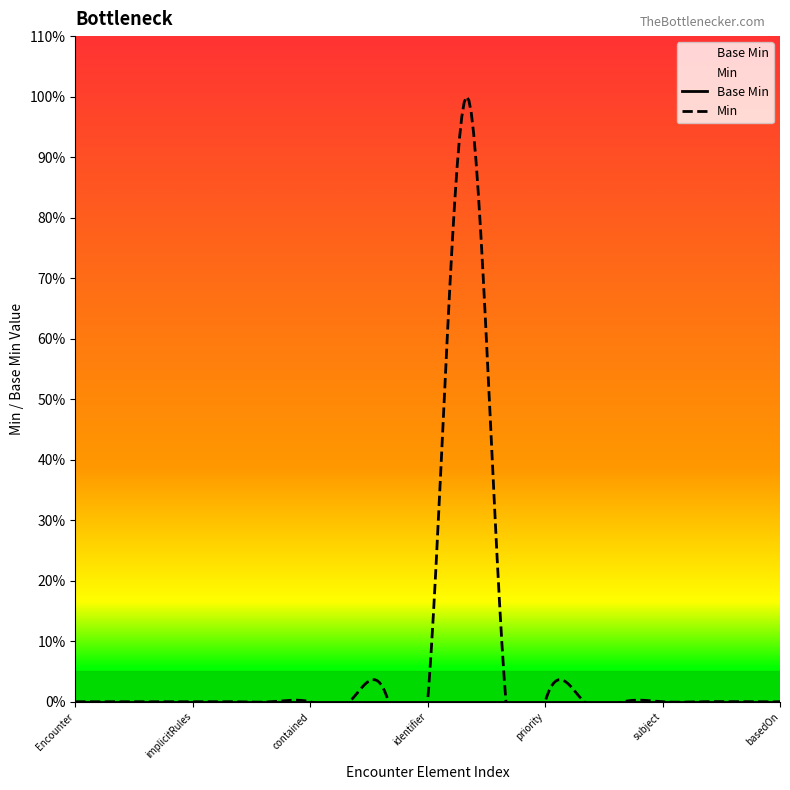

Which has a higher value, Encounter.extension or Encounter.meta?

Encounter.extension